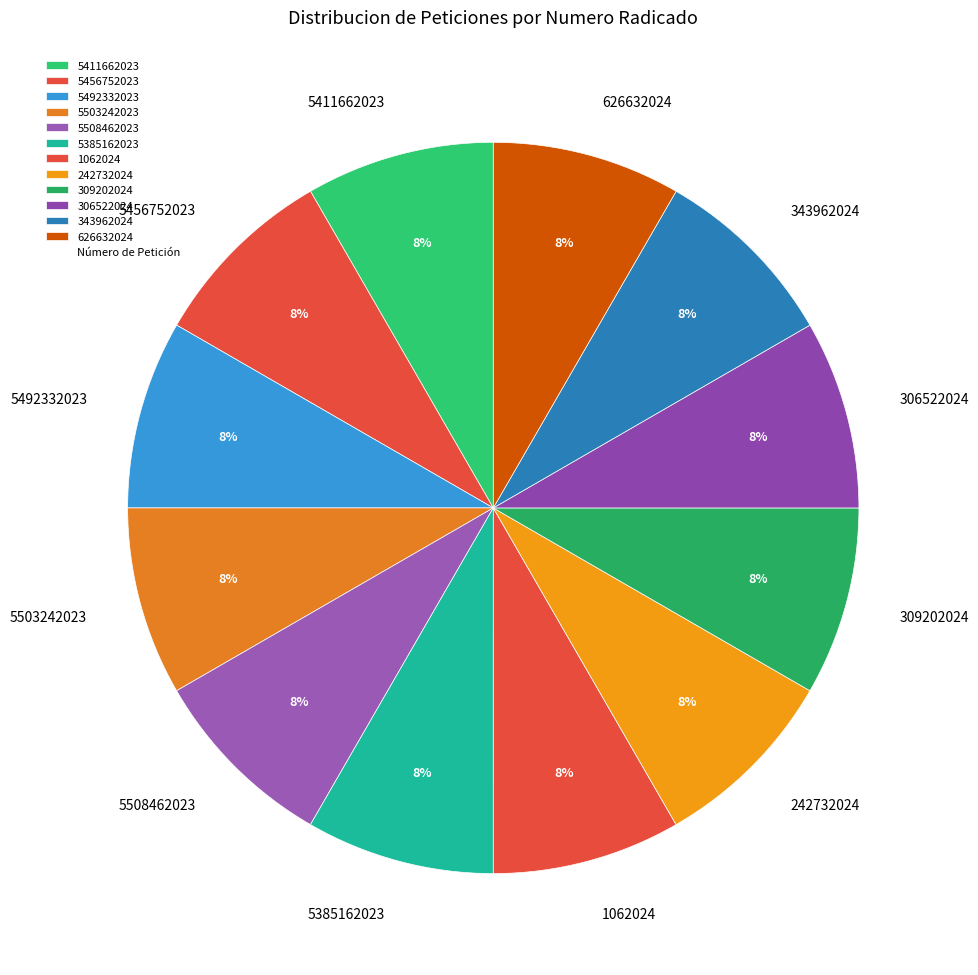

Is 1062024 the majority of the pie?

No